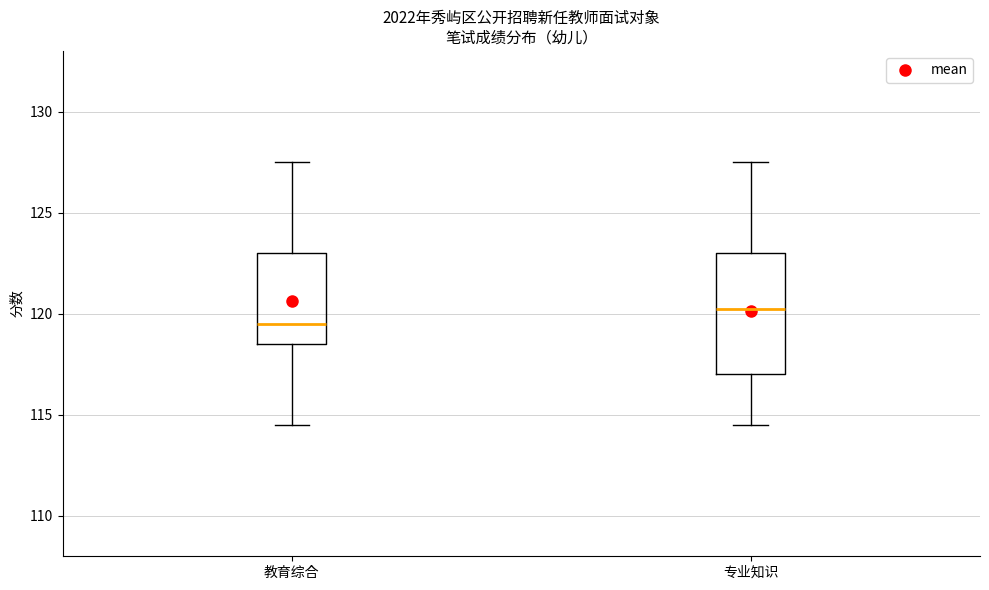

Comparing the boxes themselves (not the whiskers), which one is the tallest?

专业知识